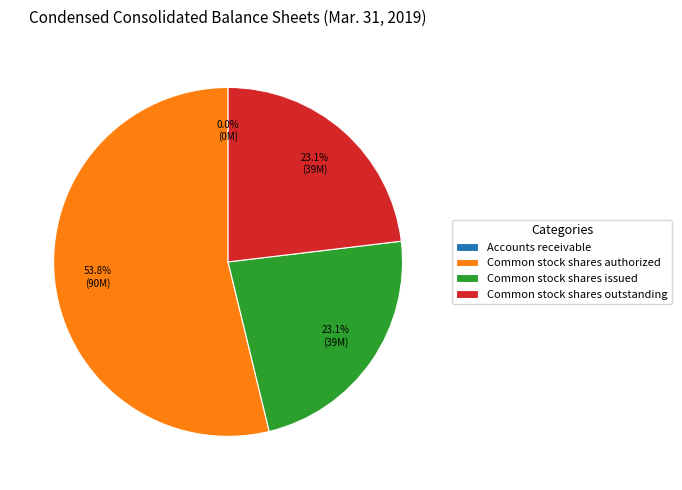

What is the largest slice in the pie chart?

Common stock shares authorized